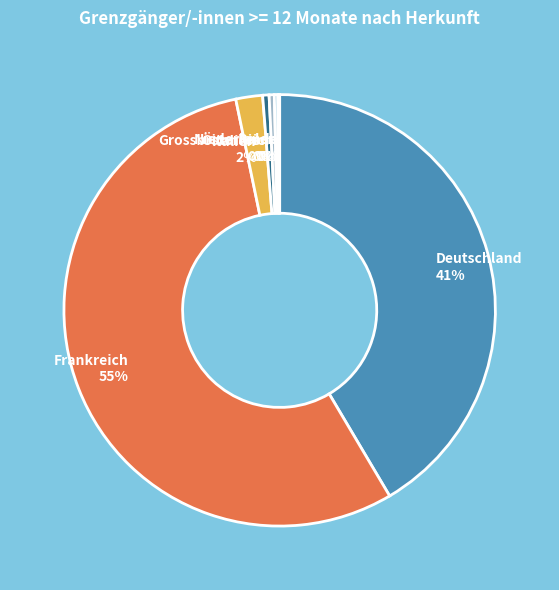

Does Grossbritannien account for over 50% of the chart?

No